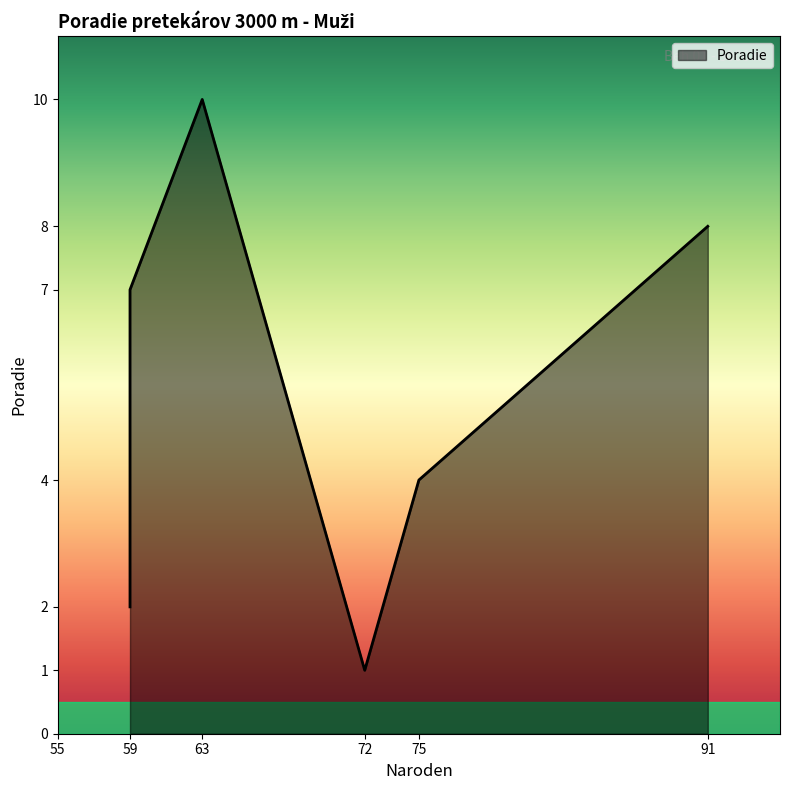

True or false: the data shows 5 at 75.

False